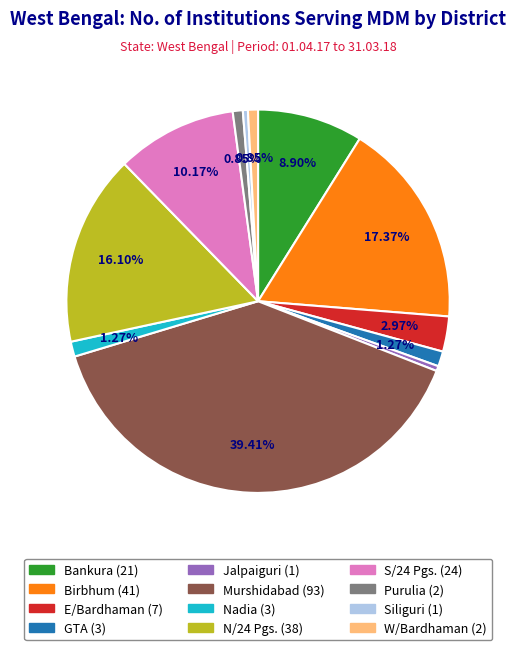

To the nearest percent, what is the average slice percentage?

8%